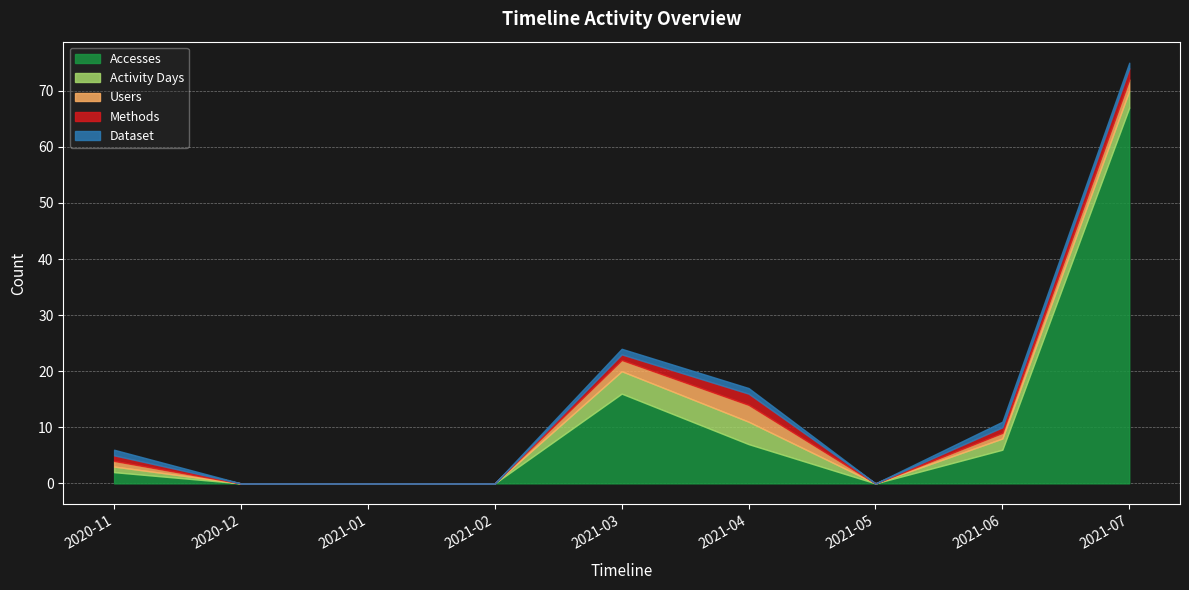

What value does the Activity Days series have at 2021-06?

2